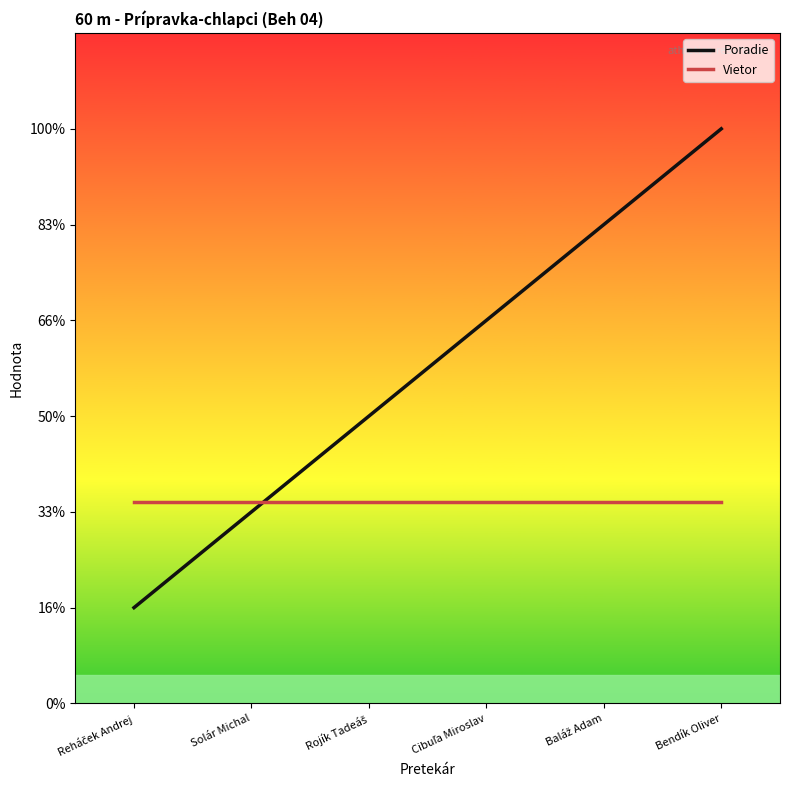

List the series in order of their overall mean, lowest first.

Vietor, Poradie